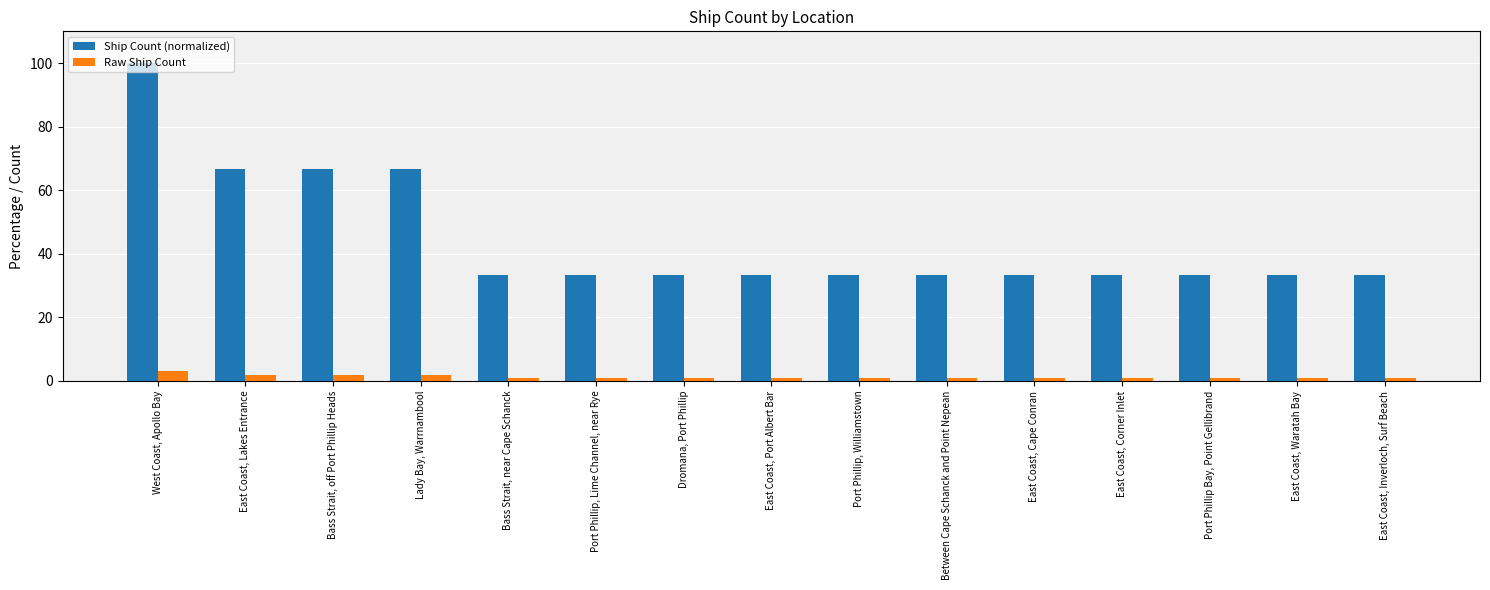

Read the Raw Ship Count value at West Coast, Apollo Bay.

3.0